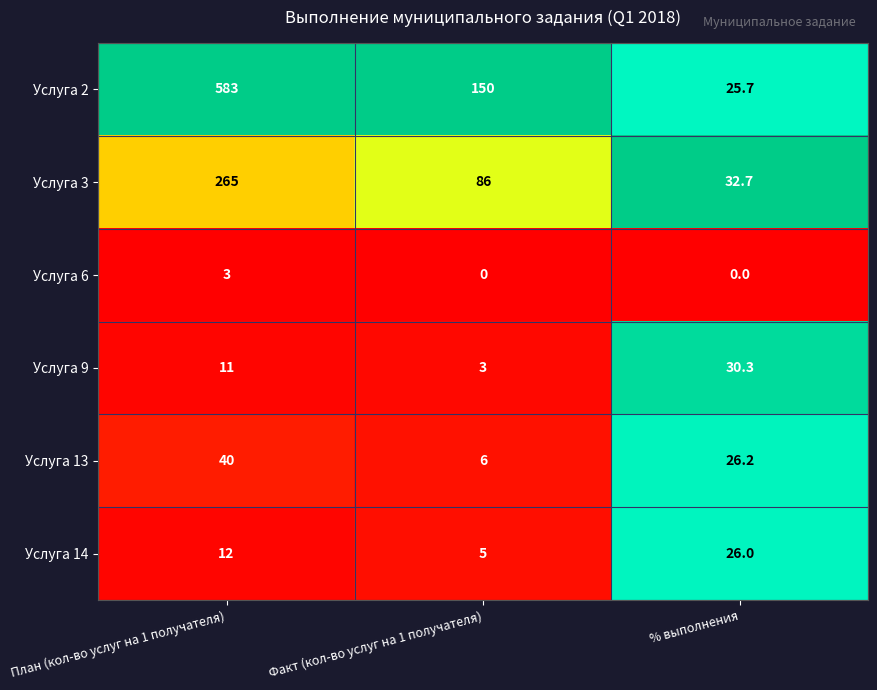

Which series has the largest total across all categories?

Услуга 2